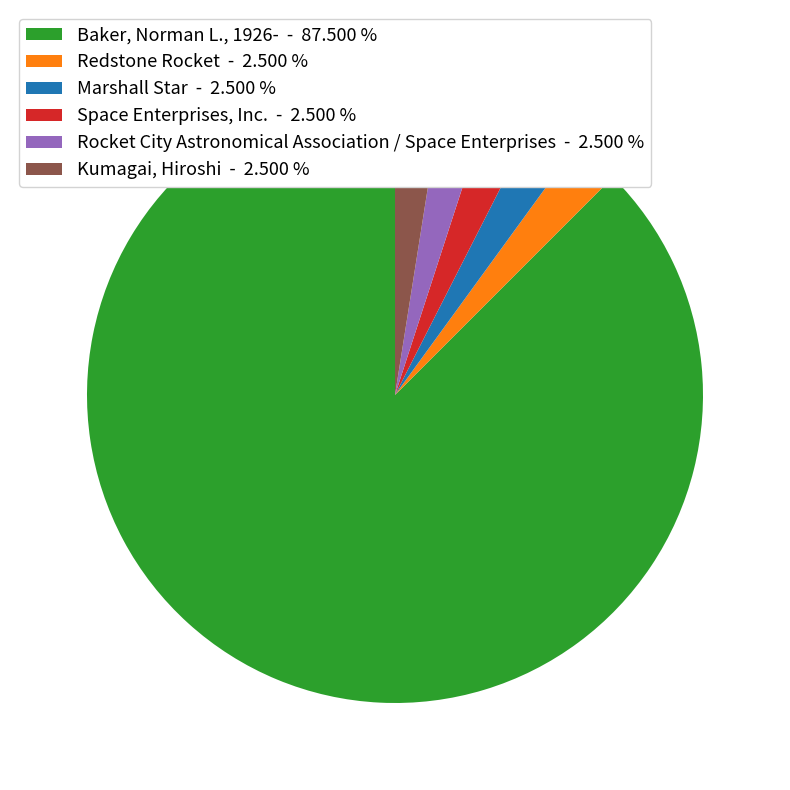

Approximately how many times larger is the value at Marshall Star - 2.500 % compared to Rocket City Astronomical Association / Space Enterprises - 2.500 %?

1.0